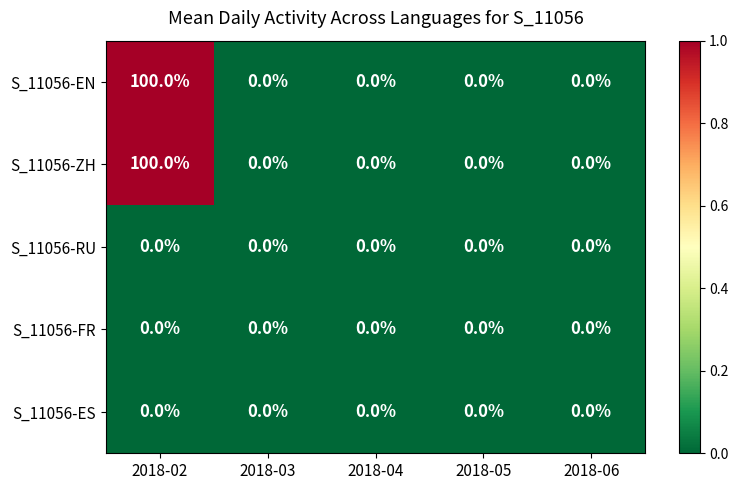

Reading left to right, extract all data points from this chart.

S_11056-EN: 100	0	0	0	0
S_11056-ZH: 100	0	0	0	0
S_11056-RU: 0	0	0	0	0
S_11056-FR: 0	0	0	0	0
S_11056-ES: 0	0	0	0	0